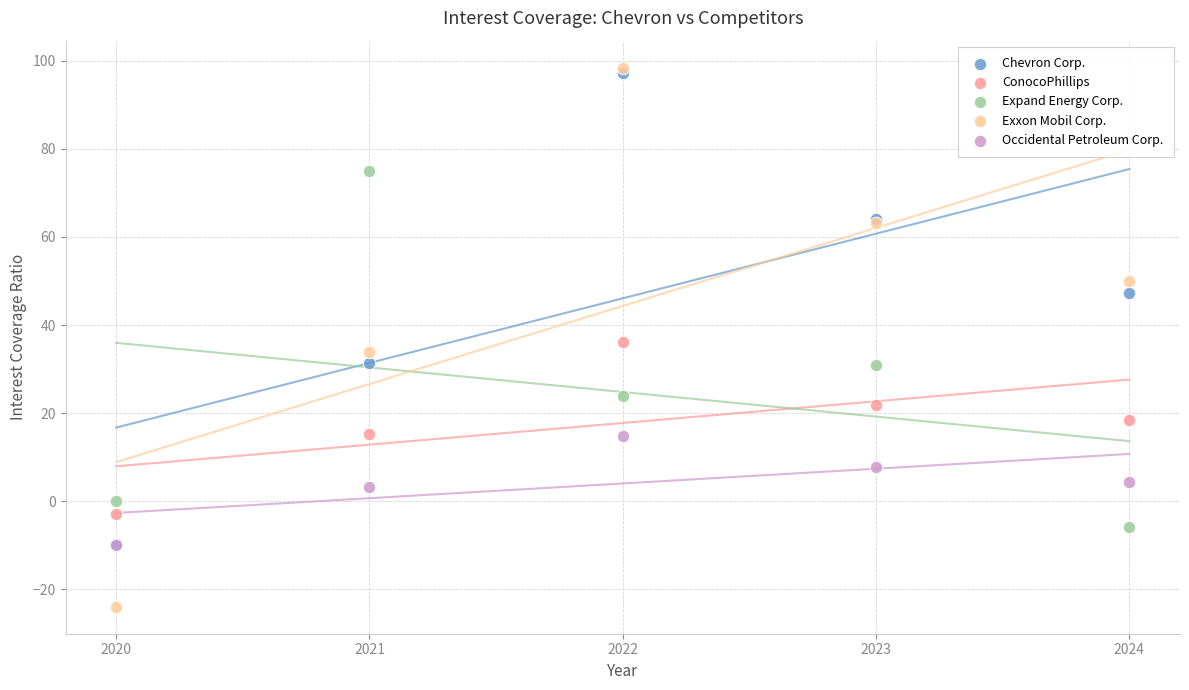

In the Chevron Corp. series, what Y value is closest to 43?

47.3